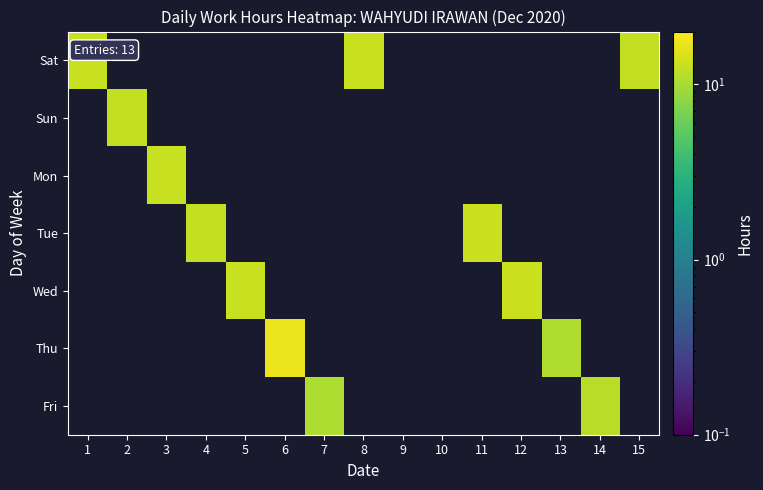

At which category does the chart reach its minimum across all series?

7